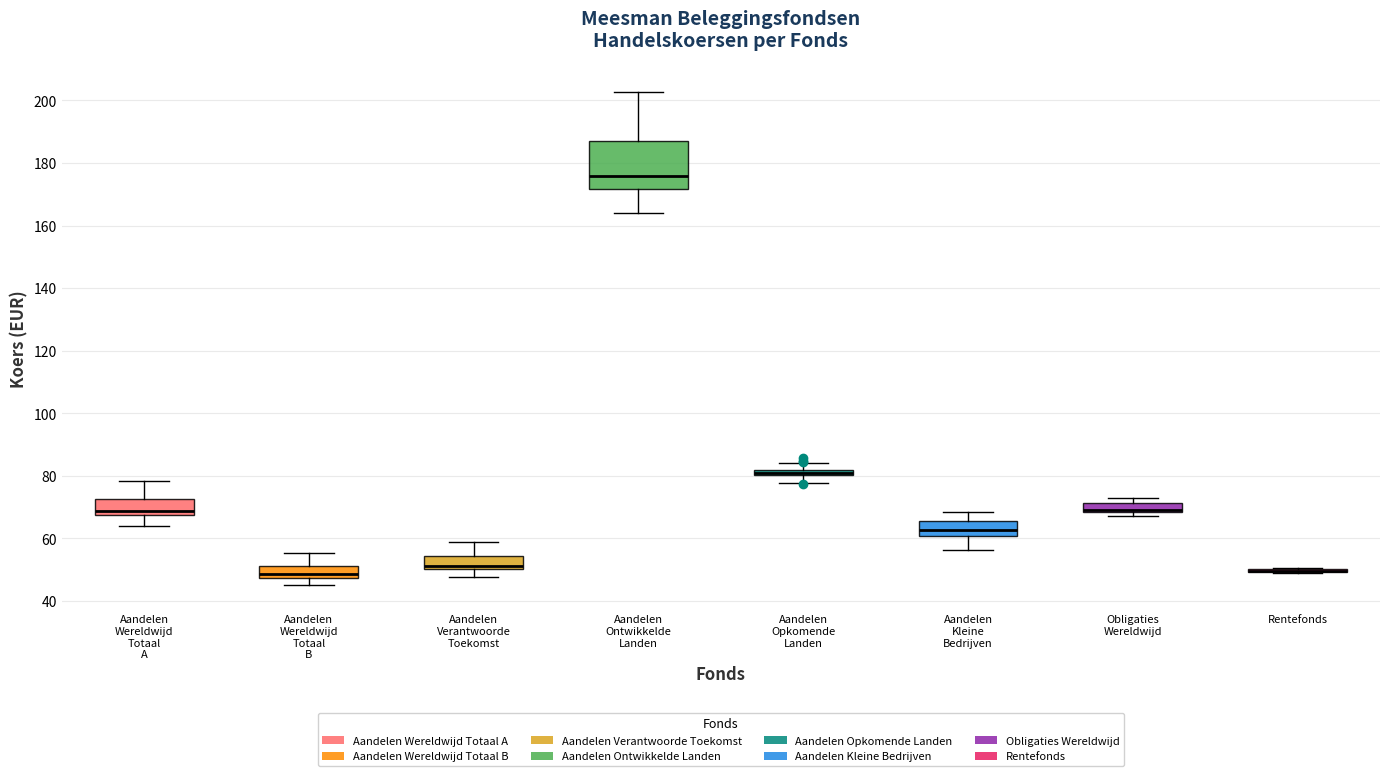

Where does the median line of the box for Aandelen Ontwikkelde Landen sit on the y-axis? The values are not printed on the chart, so give them approximately, as read against the axis.

176